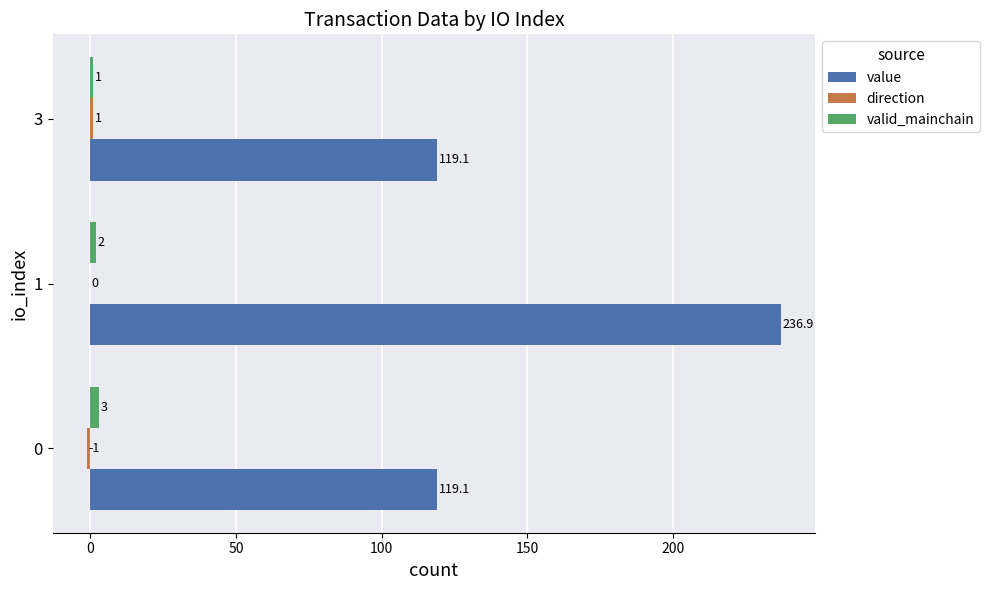

Which series changed the most between 1 and 3?

value